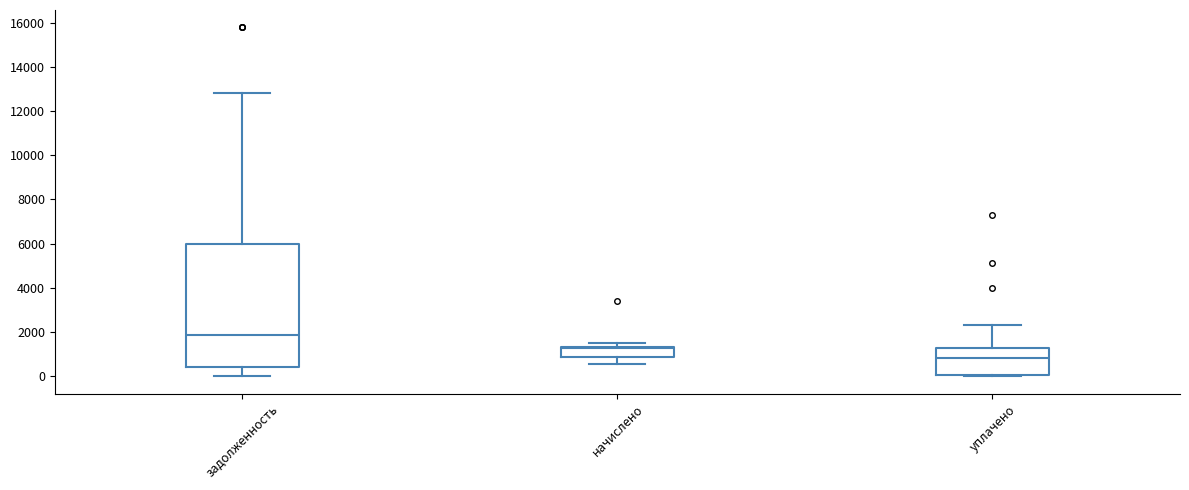

Reading left to right, transcribe this box plot: for each box, give where its median line is, the range the box spans, and where its two whiskers end, as read against the y-axis. The values are not printed on the chart, so give them approximately, as read against the axis.

задолженность: median 1800, box 400 to 6000, whiskers 0 to 12800
начислено: median 1200, box 800 to 1400, whiskers 600 to 1600
уплачено: median 800, box 0 to 1200, whiskers 0 (just below the box's lower edge) to 2400